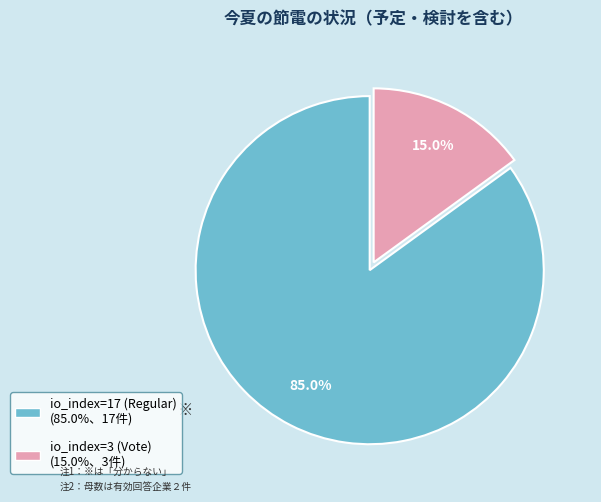

To the nearest percent, what is the average slice percentage?

50%